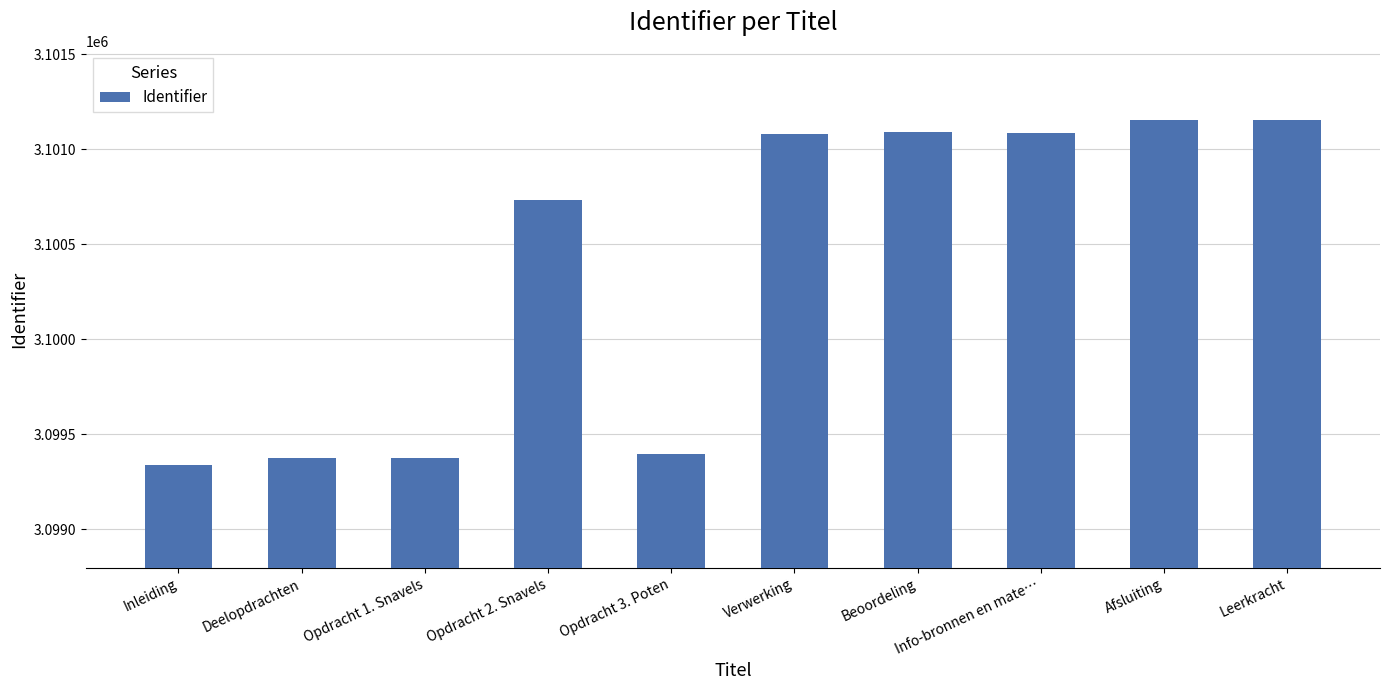

Read the value at Inleiding.

3099341